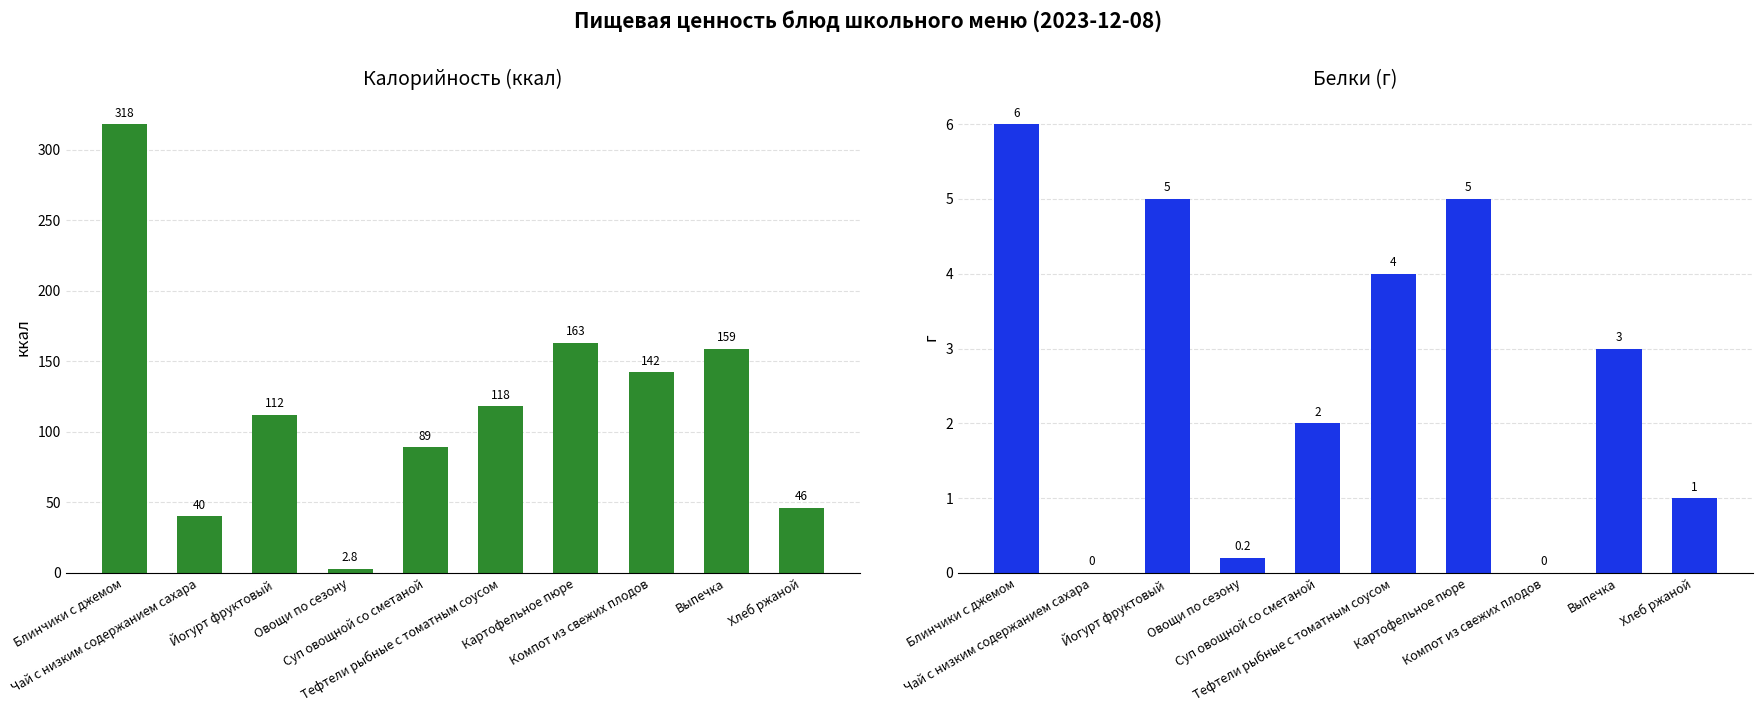

What are all the series names shown in the legend?

Калорийность, Белки